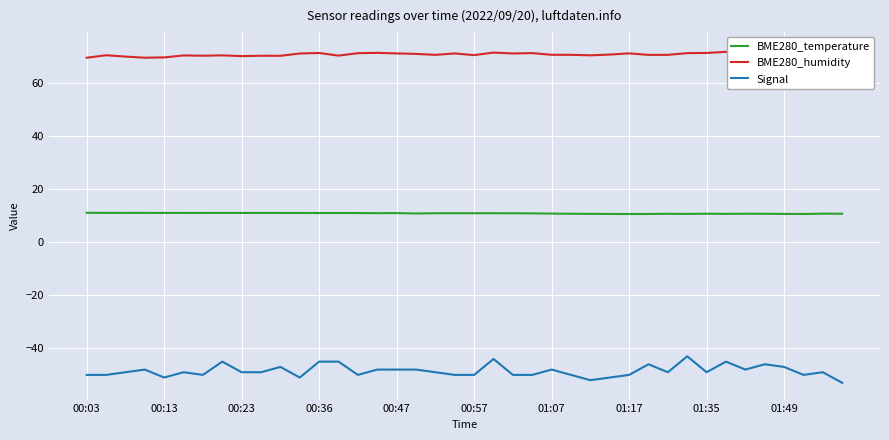

What is the difference between the highest and lowest values at 10?

117.2